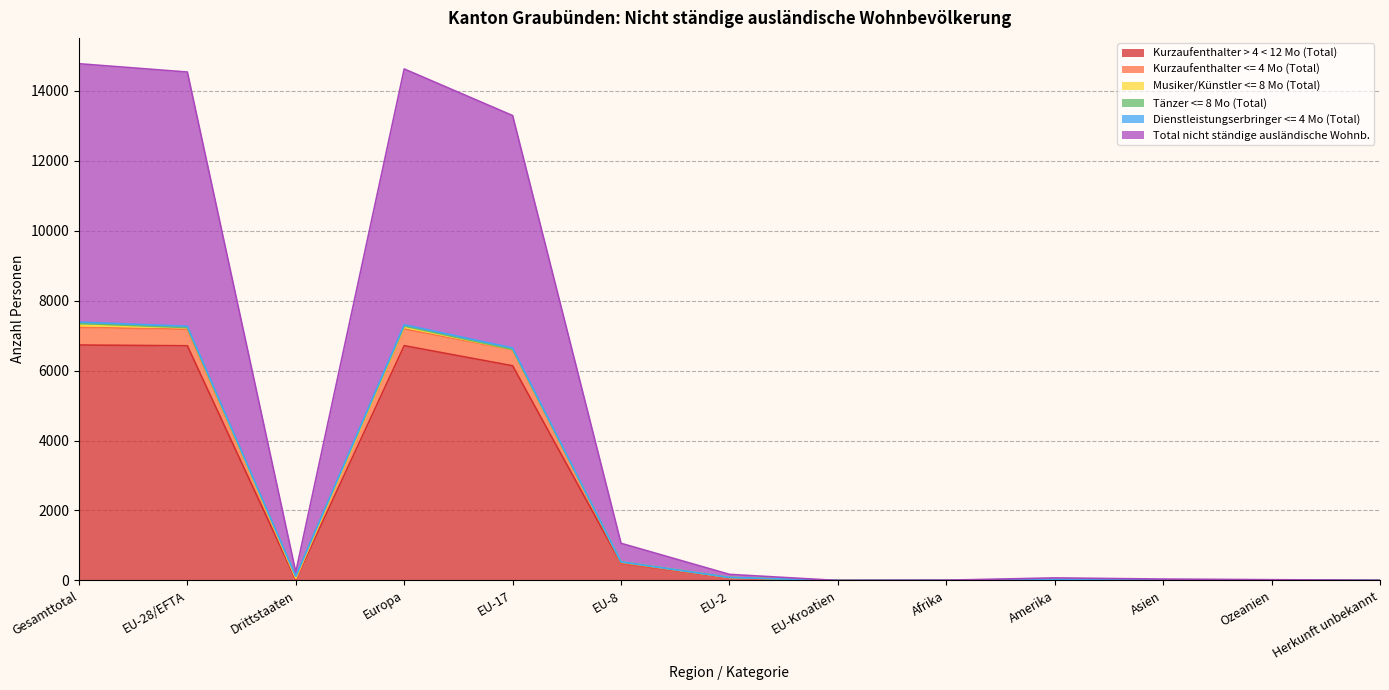

How many data points in Kurzaufenthalter > 4 < 12 Mo (Total) are less than 22?

6